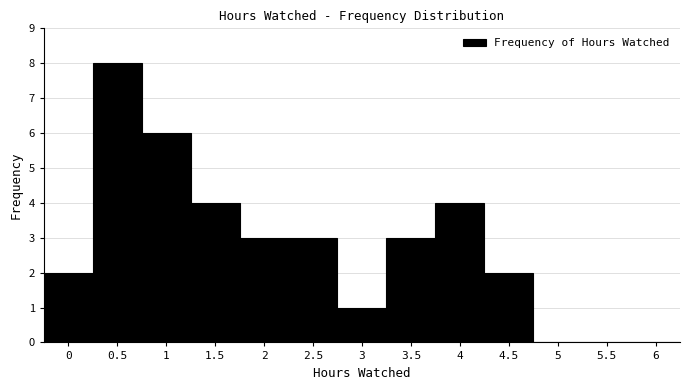

Reading left to right, list every bar in this chart as the range it spans on the x-axis followed by its height. The values are not printed on the chart, so give them approximately, as read against the axis.

-0.25 to 0.25: 2
0.25 to 0.75: 8
0.75 to 1.25: 6
1.25 to 1.75: 4
1.75 to 2.25: 3
2.25 to 2.75: 3
2.75 to 3.25: 1
3.25 to 3.75: 3
3.75 to 4.25: 4
4.25 to 4.75: 2
4.75 to 5.25: 0
5.25 to 5.75: 0
5.75 to 6.25: 0